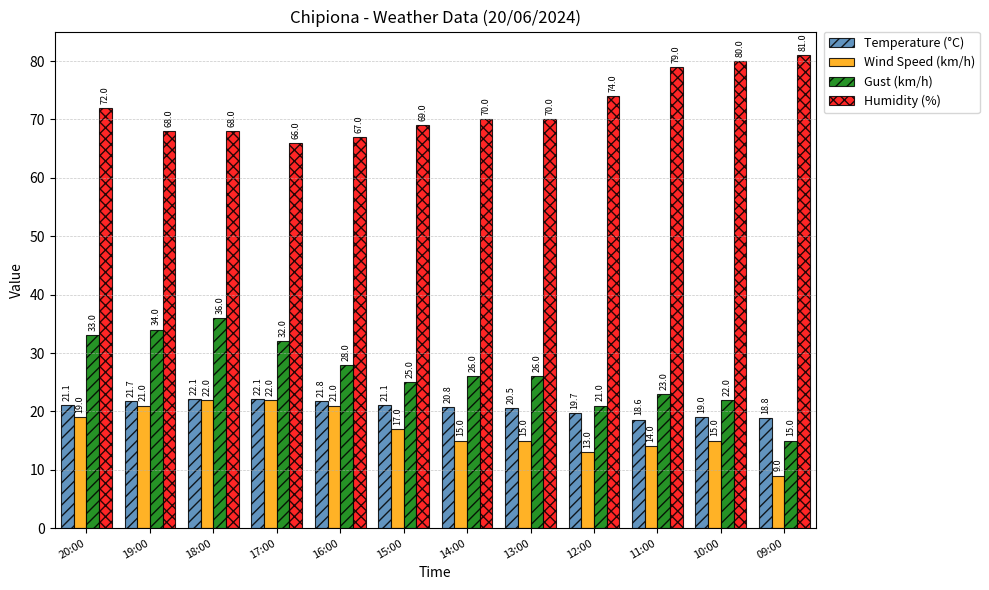

How many categories are shown in the chart?

12